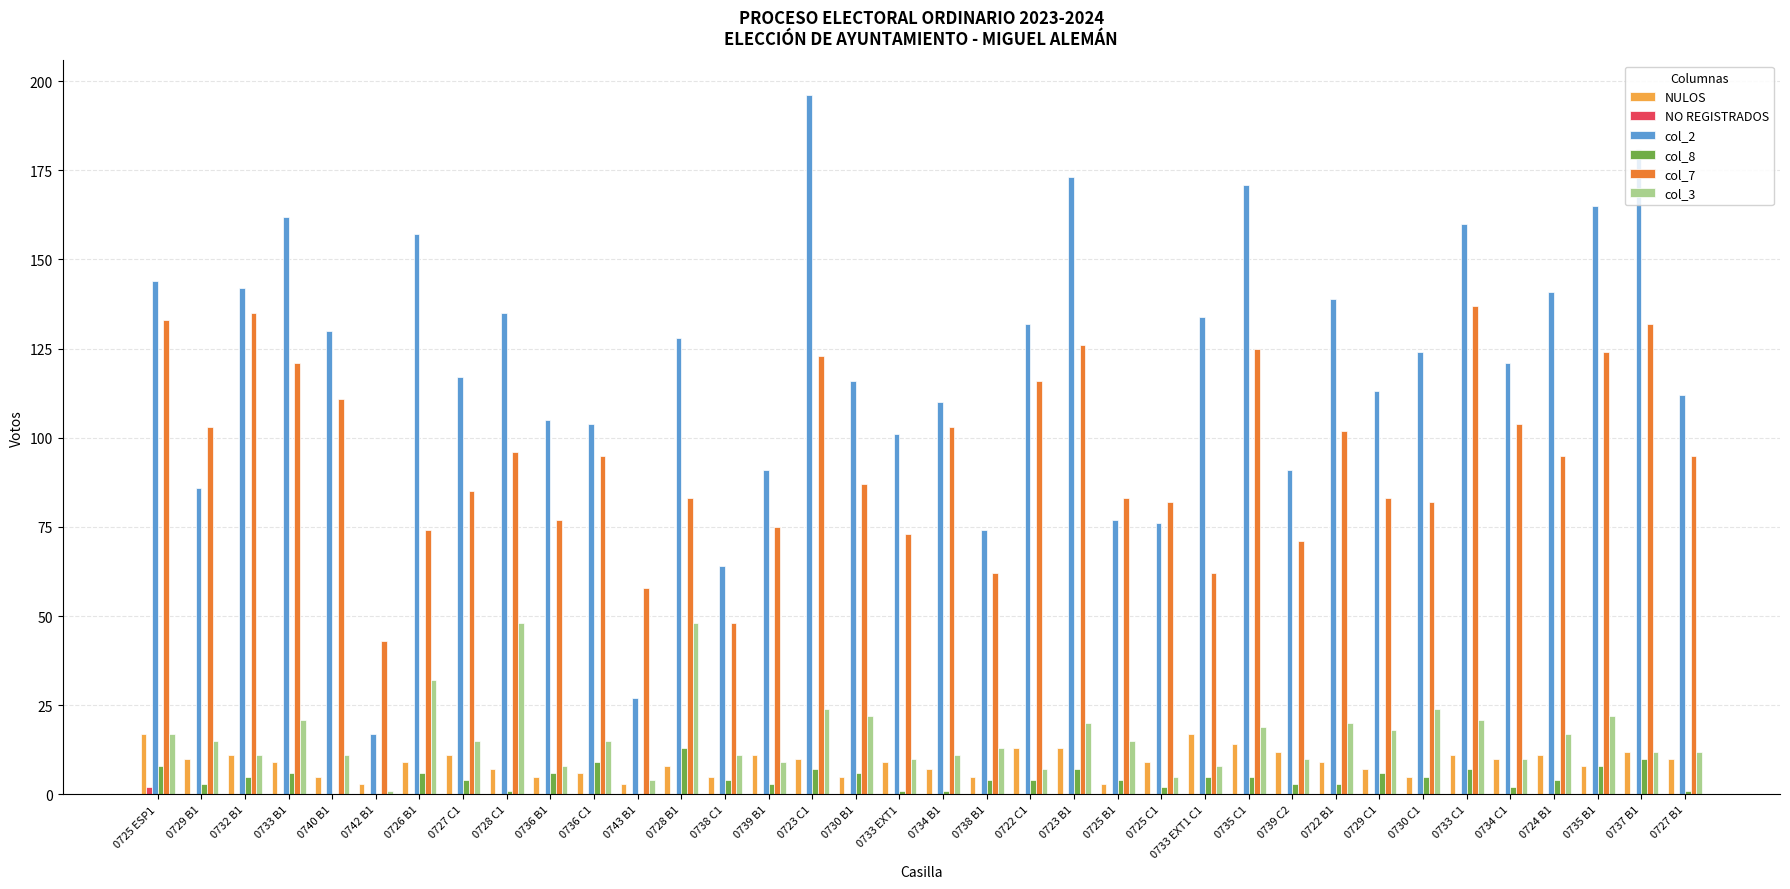

True or false: NULOS has a value of 17 at 0733 EXT1 C1.

True